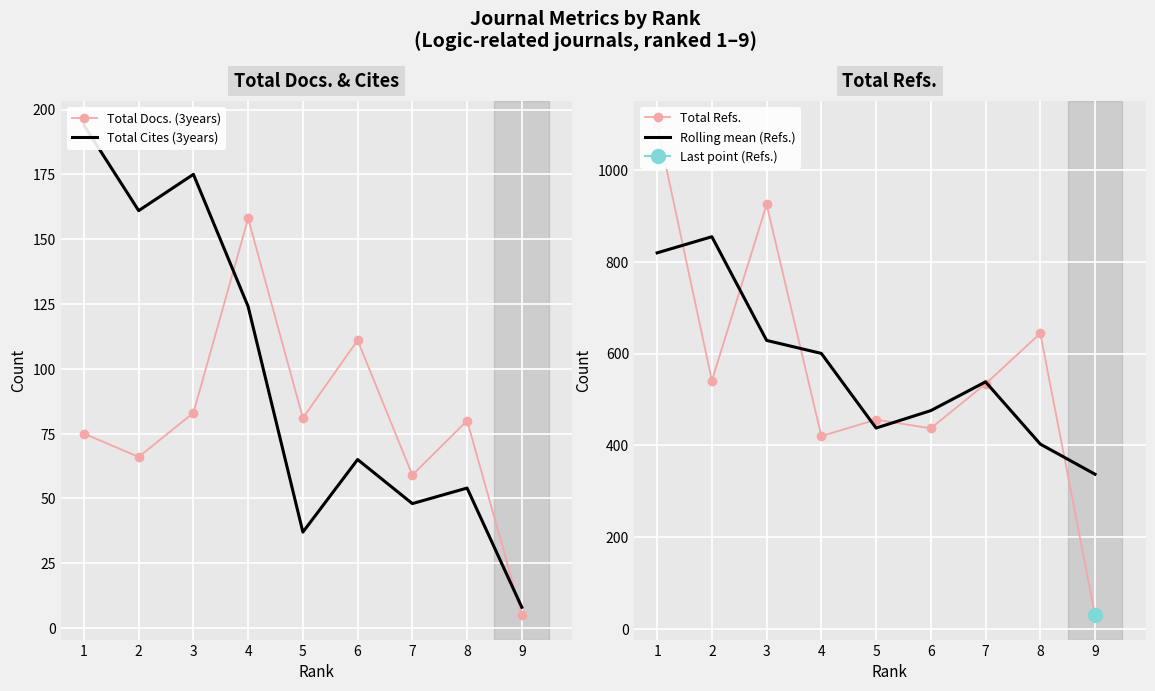

The Total Cites (3years) series shows 65.0 at 6. True or false?

True